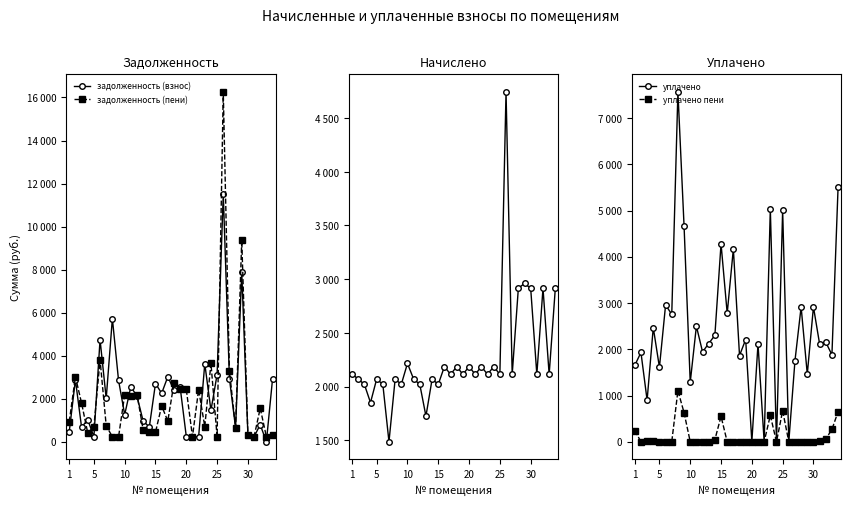

Does the chart display data point markers on the line(s)?

Yes